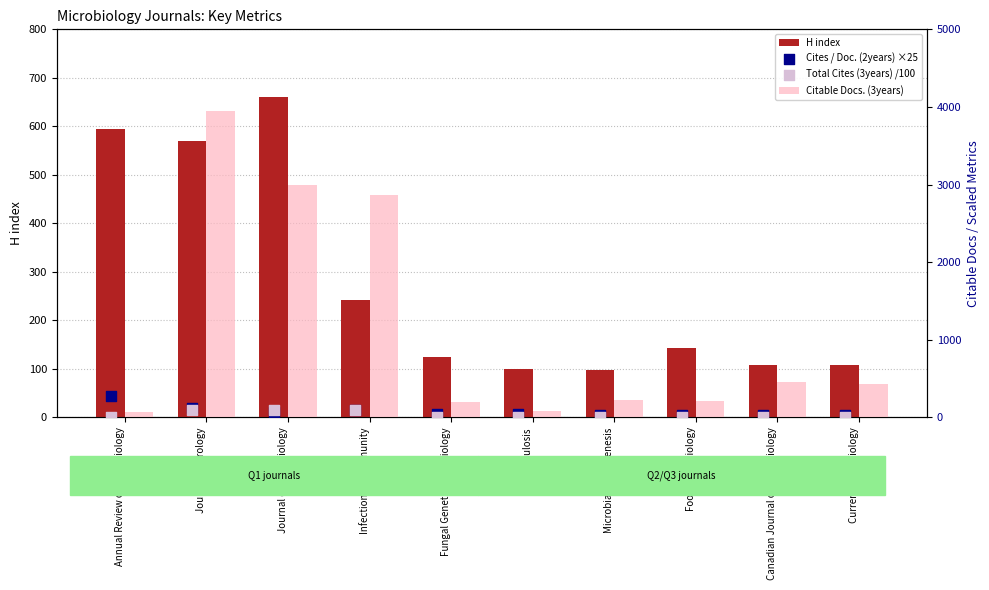

What is the total value across all series at Annual Review of Microbiology?

947.1